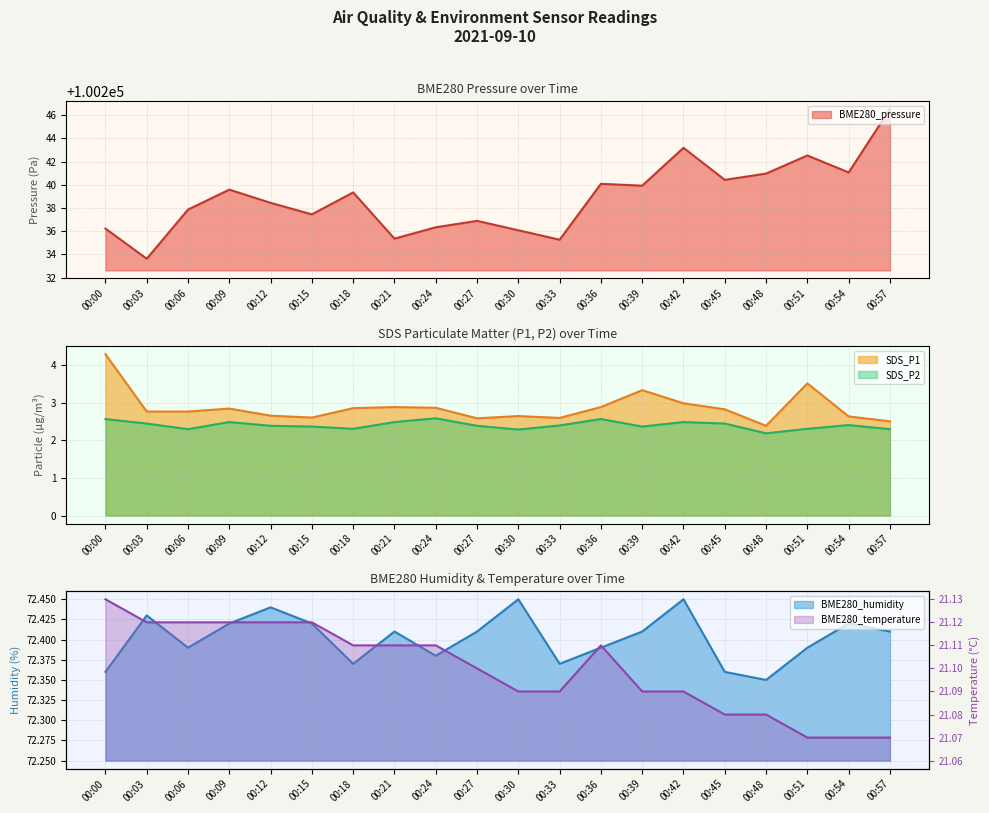

Between 00:00 and 00:24, which is larger?

00:24